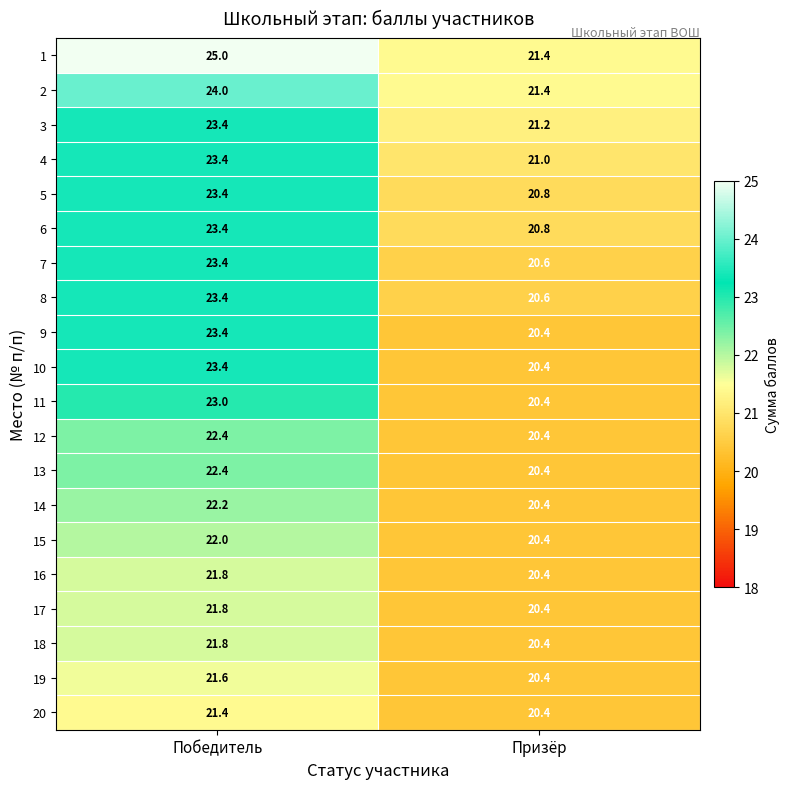

The 6 series shows 5.8 at Победитель. True or false?

False